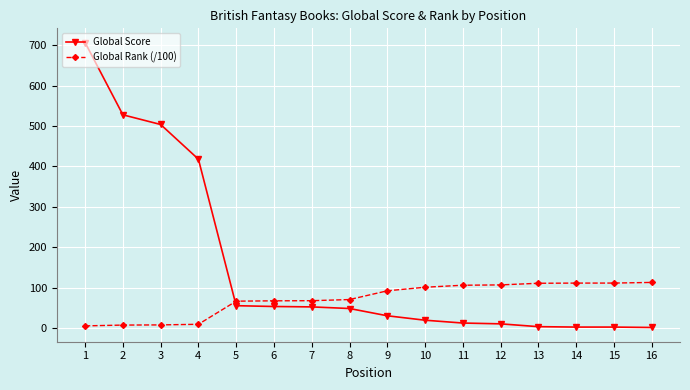

List the series in order of their peak value, highest first.

Global Score, Global Rank (/100)